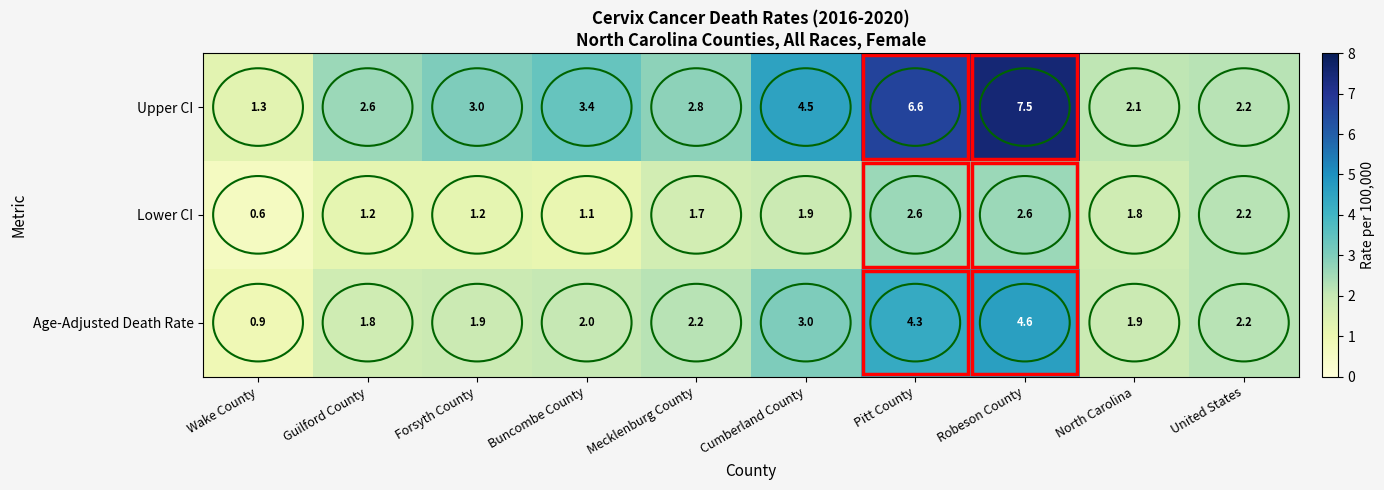

What is the sum of all Age-Adjusted Death Rate values?

24.8